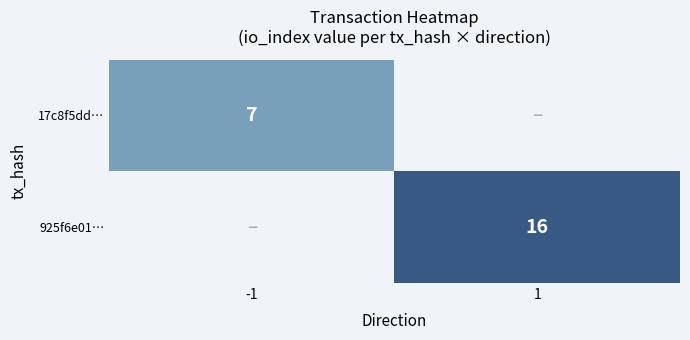

What is the smallest value displayed?

7.0